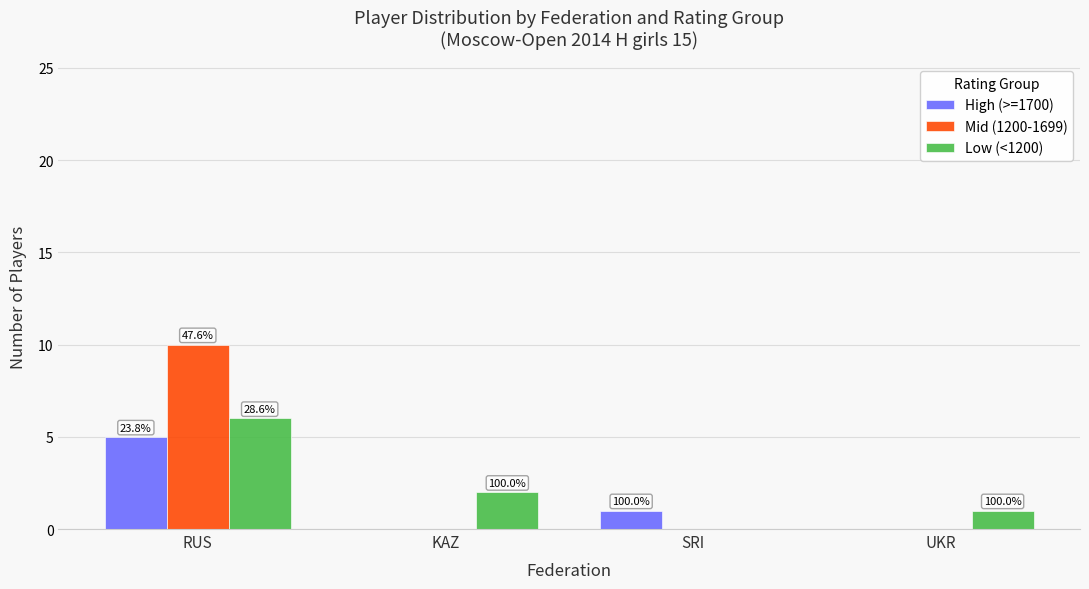

Where does the Low (<1200) series first go above 2?

RUS